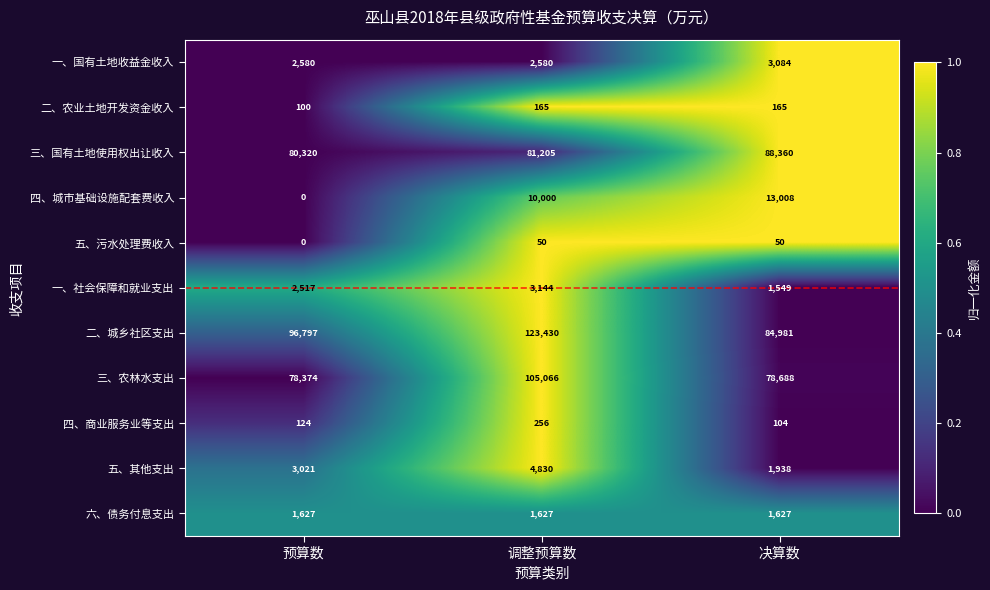

Rank the series at 调整预算数 from lowest to highest value.

五、污水处理费收入, 二、农业土地开发资金收入, 四、商业服务业等支出, 六、债务付息支出, 一、国有土地收益金收入, 一、社会保障和就业支出, 五、其他支出, 四、城市基础设施配套费收入, 三、国有土地使用权出让收入, 三、农林水支出, 二、城乡社区支出